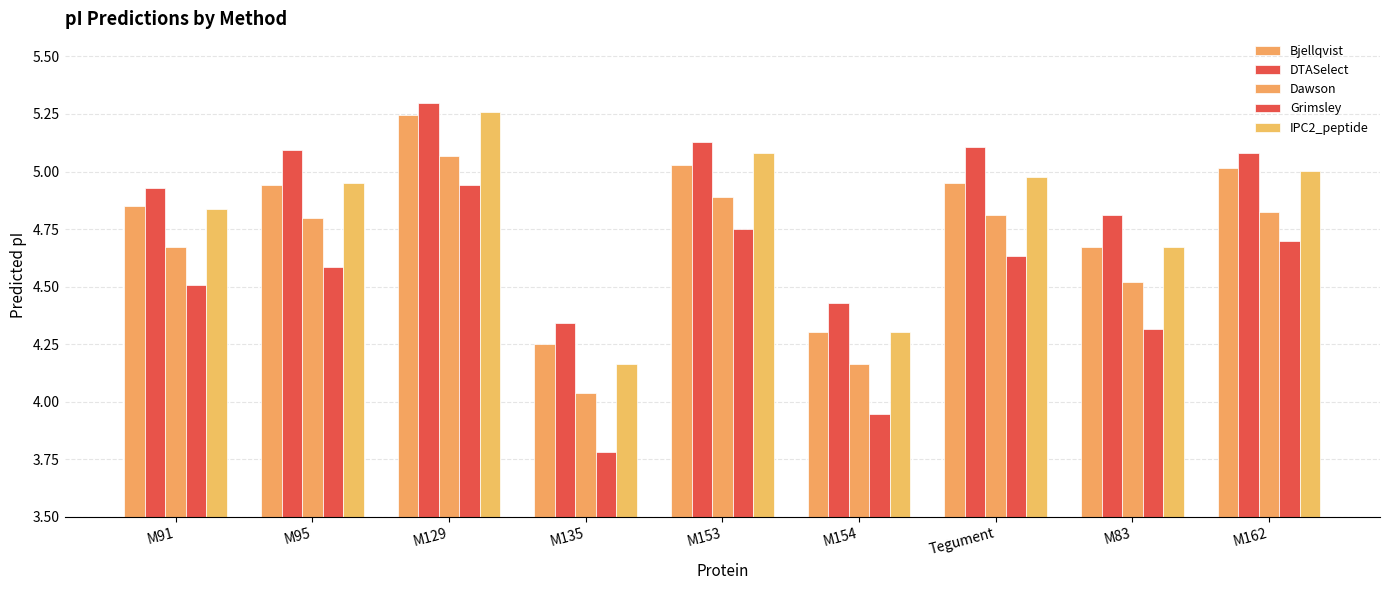

What is the maximum value for Dawson?

5.1